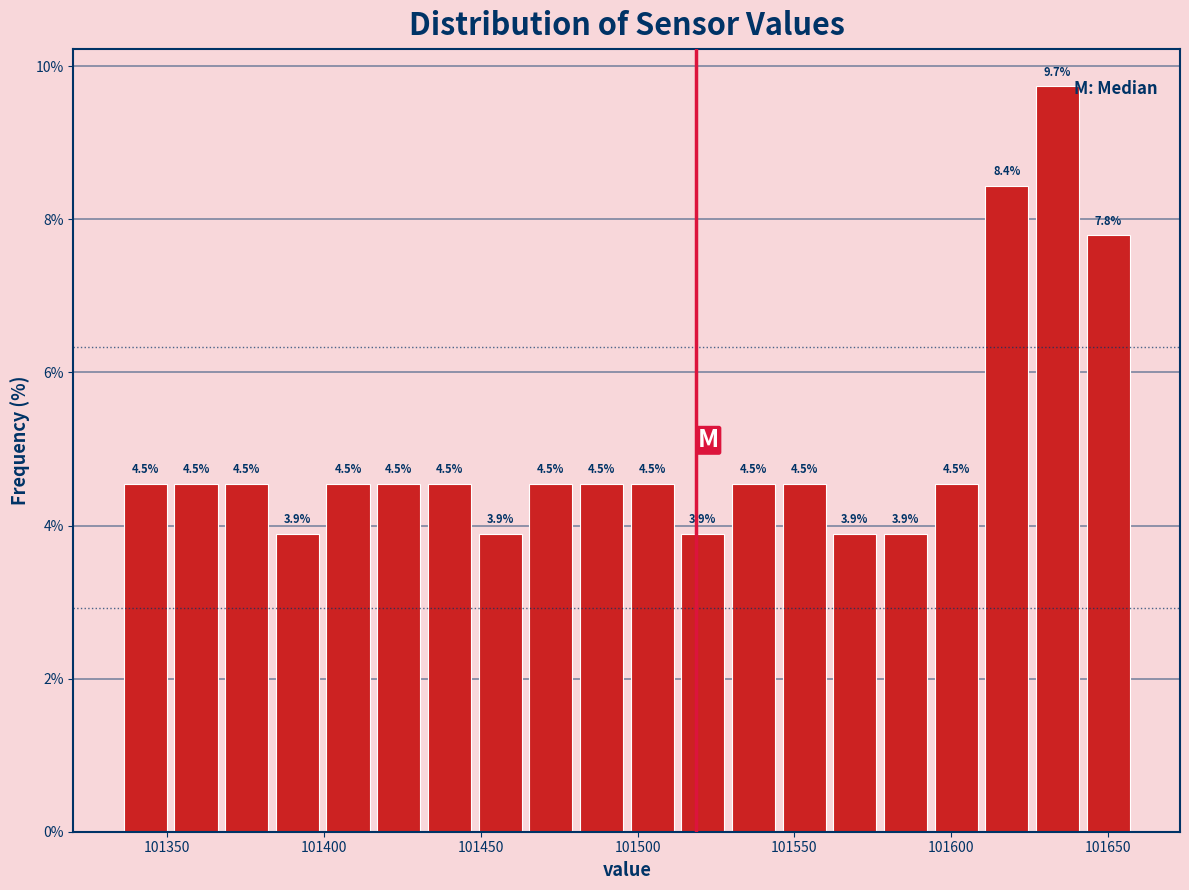

Around what value on the x-axis is the tallest bar? Give the approximate position of its centre, as read against the axis.

101635